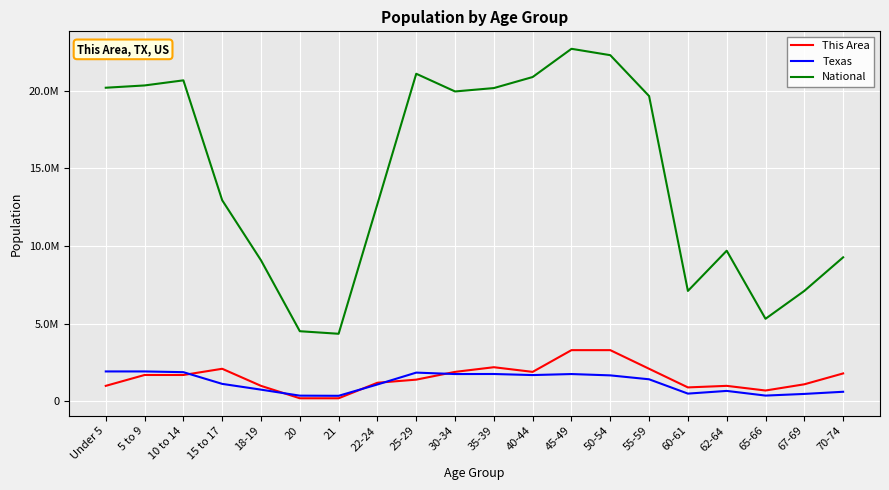

The Texas series shows 1928473 at Under 5. True or false?

True